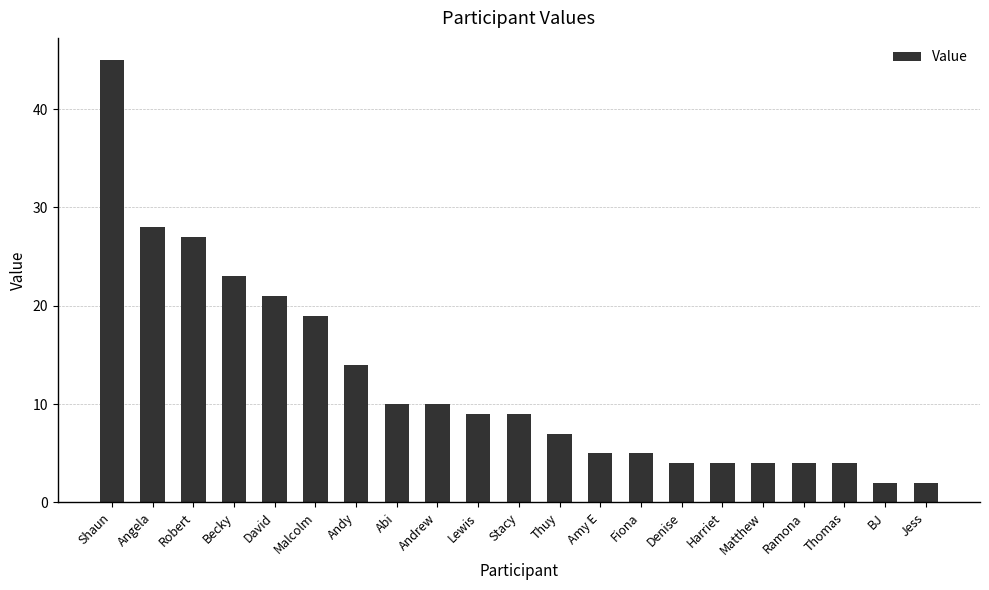

What is the ratio of the value at Amy E to the value at Thuy?

0.7